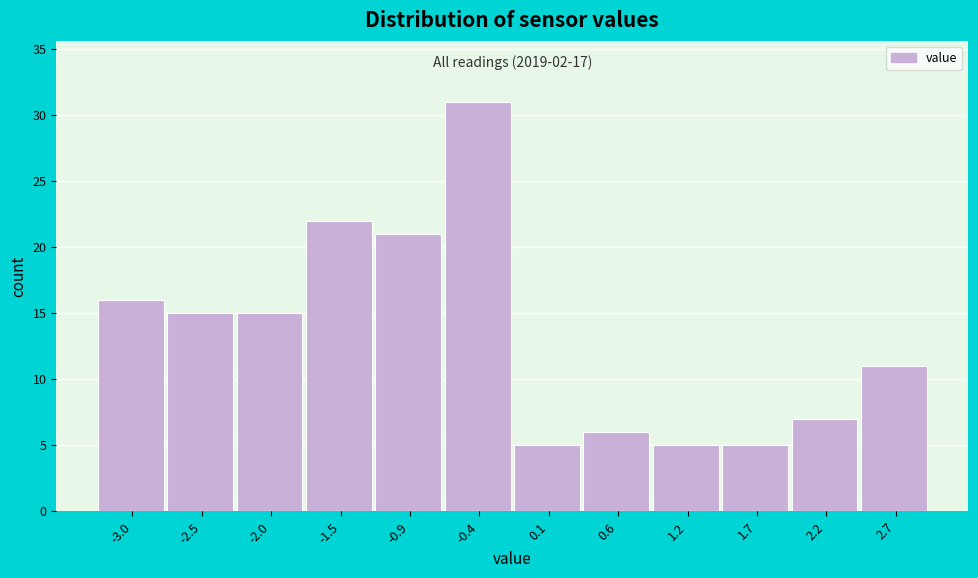

Which range on the x-axis has the tallest bar?

-0.7 to -0.1